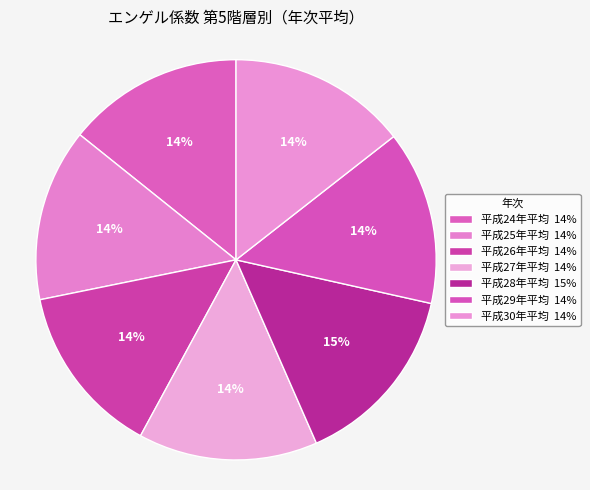

How many slices are in this pie chart?

7